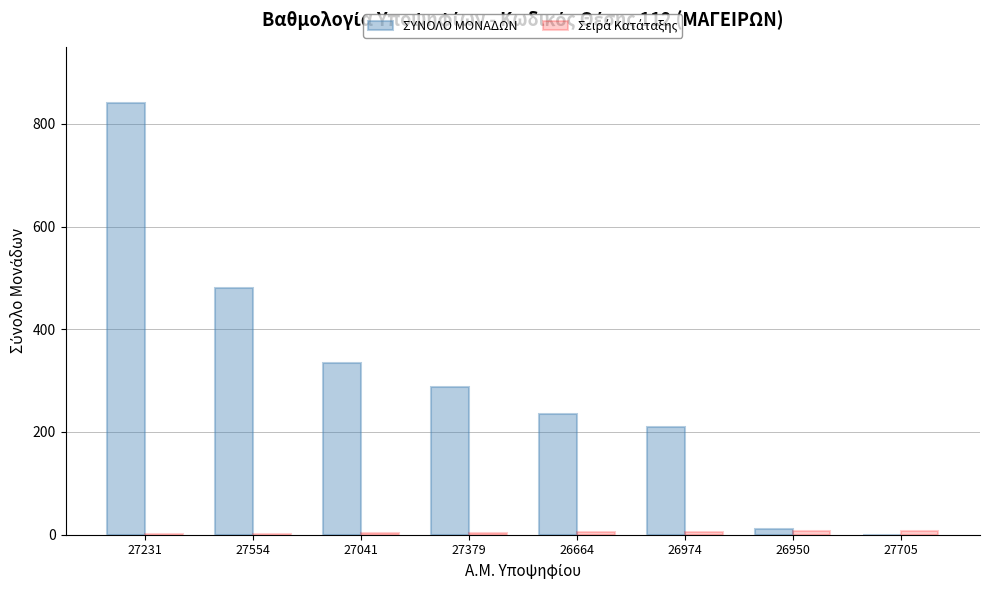

What is the average value of the ΣΥΝΟΛΟ ΜΟΝΑΔΩΝ series?

300